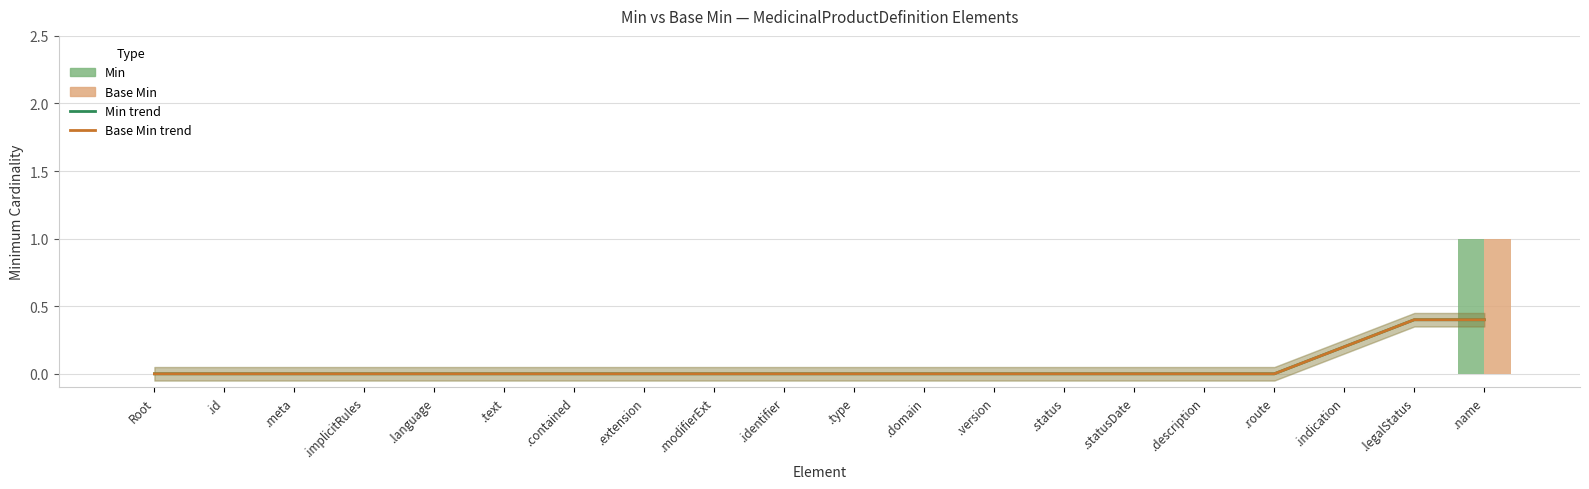

Count the Base Min values in the range 0 to 1.

20